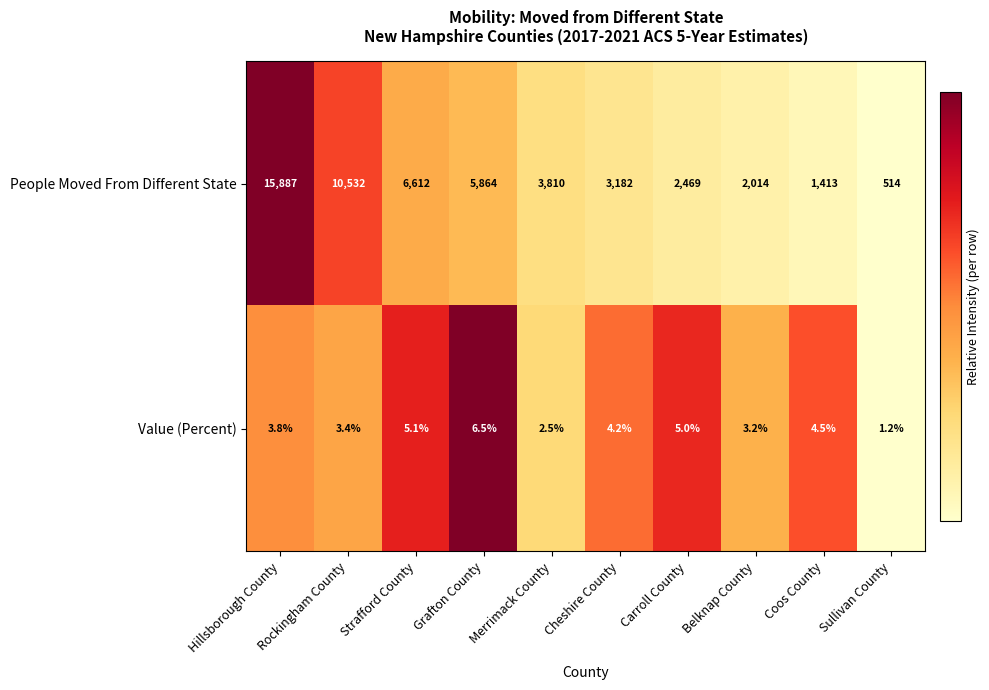

True or false: People Moved From Different State has a value of 4538.4 at Cheshire County.

False